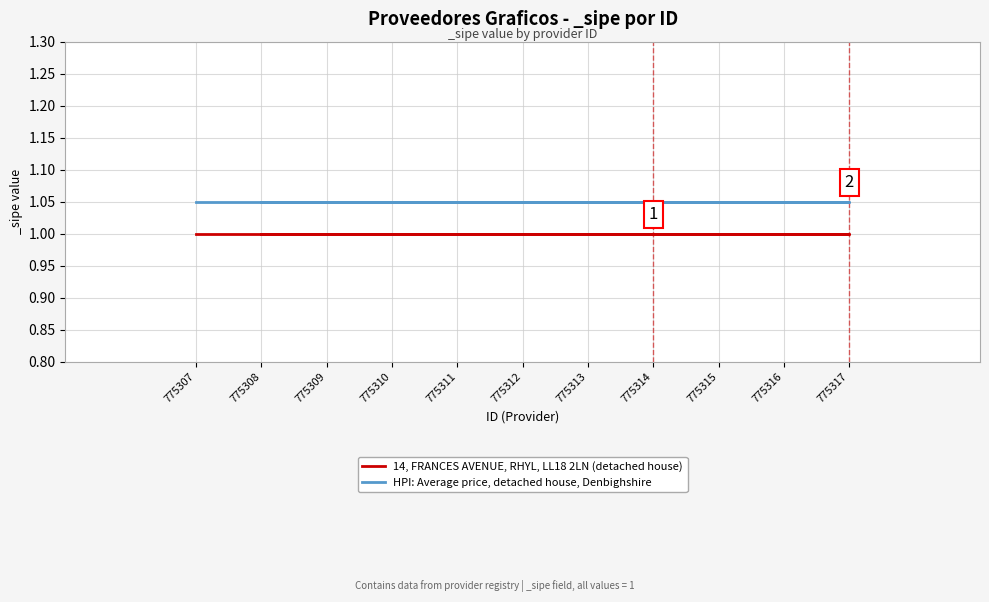

The value of 14, FRANCES AVENUE, RHYL, LL18 2LN (detached house) at 775317 is 1.6. True or false?

False